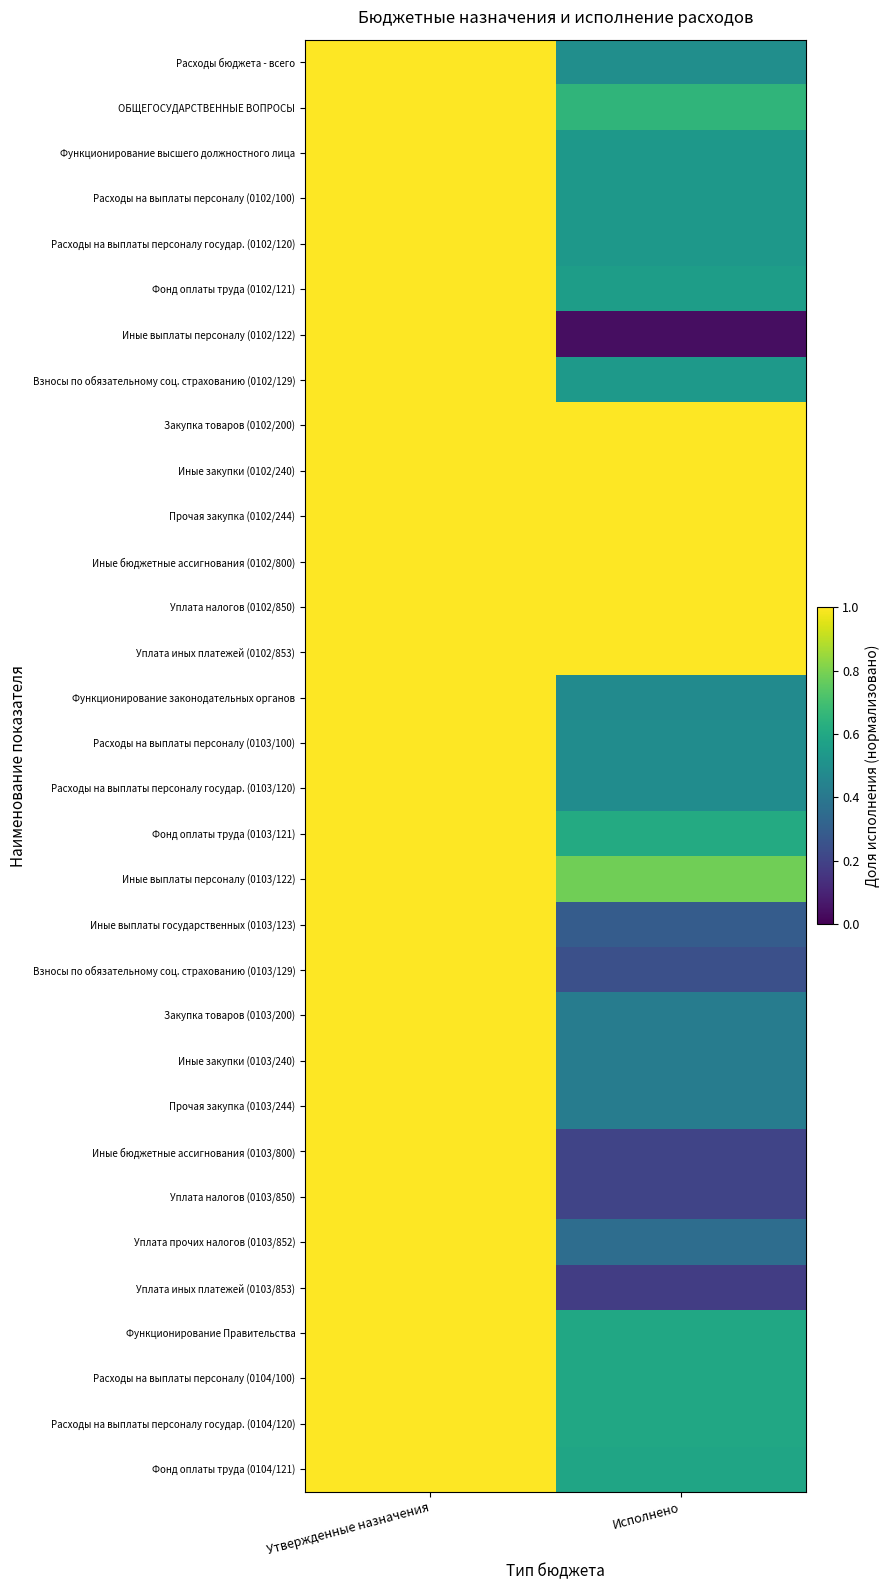

What is the total value across all series at Исполнено?

17.9